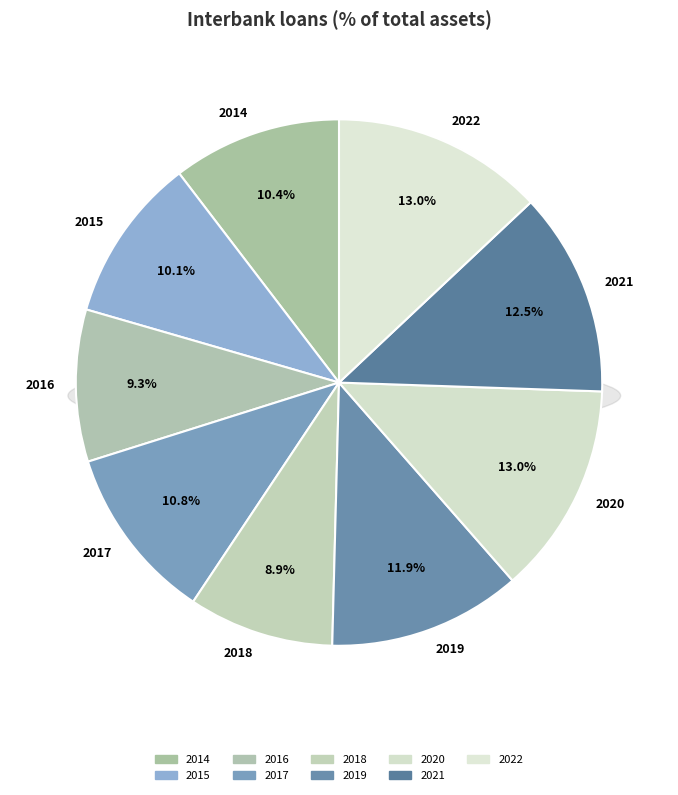

How many slices are in this pie chart?

9